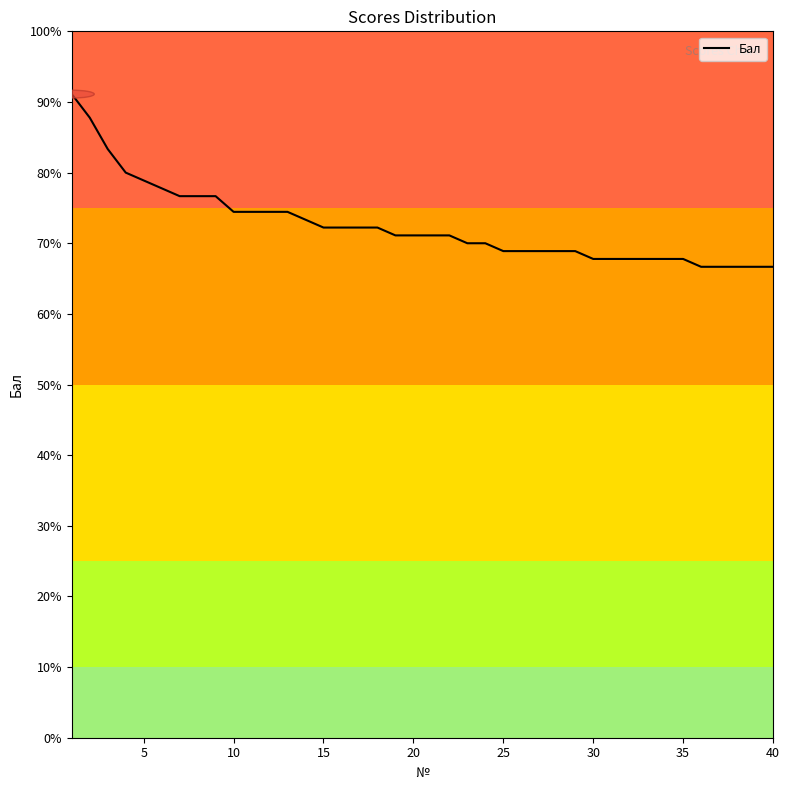

Does the chart have visible grid lines?

No